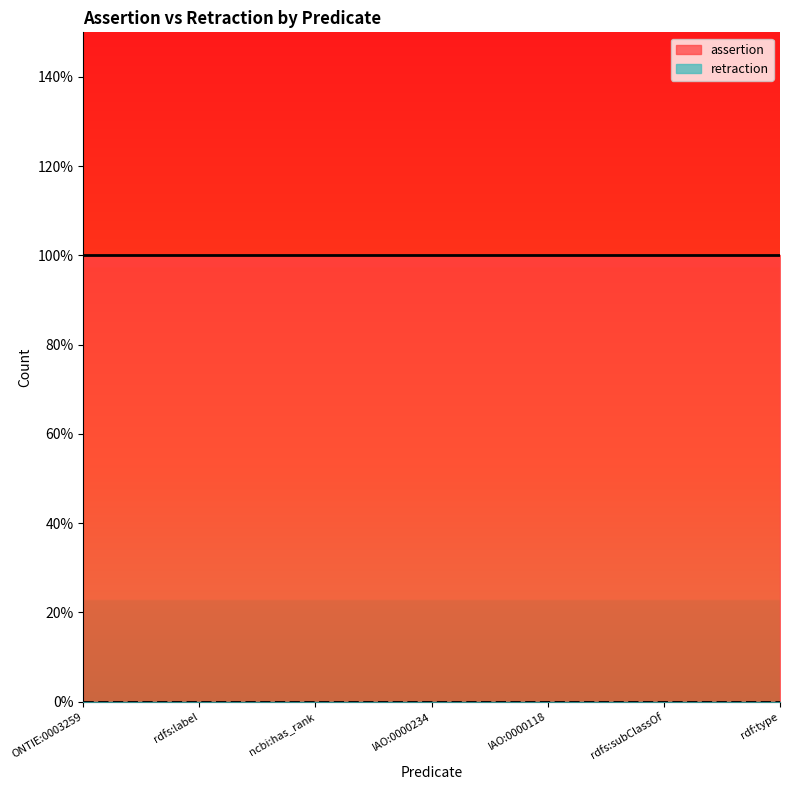

True or false: retraction and assertion cross at least once.

False